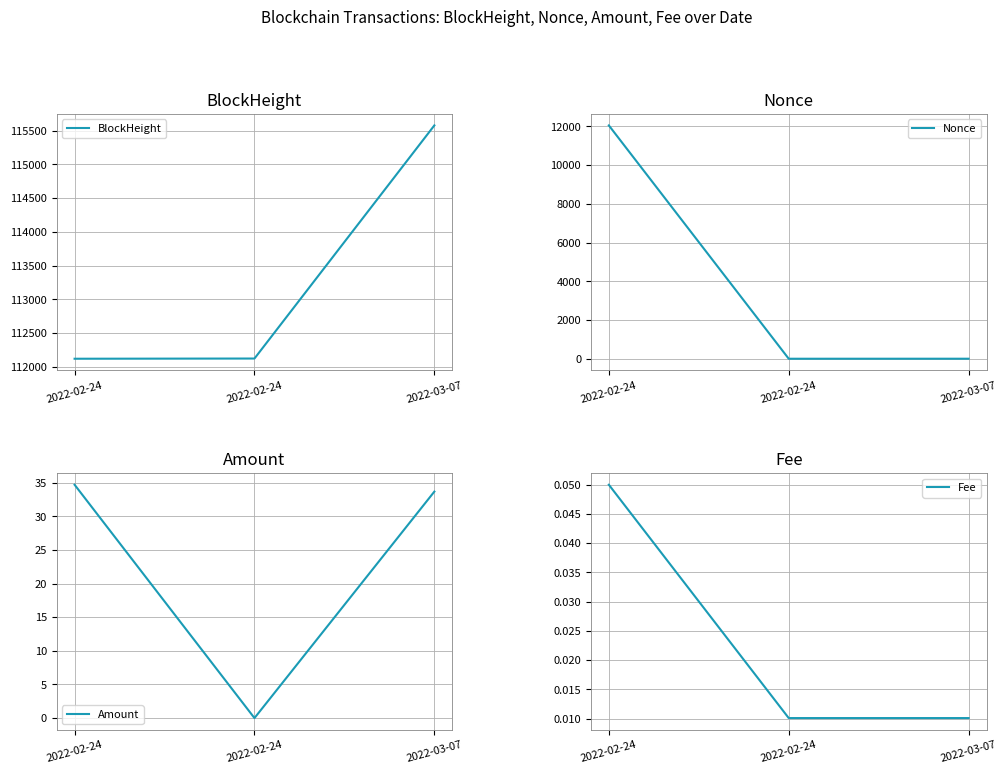

What is the sum of all Fee values?

0.1